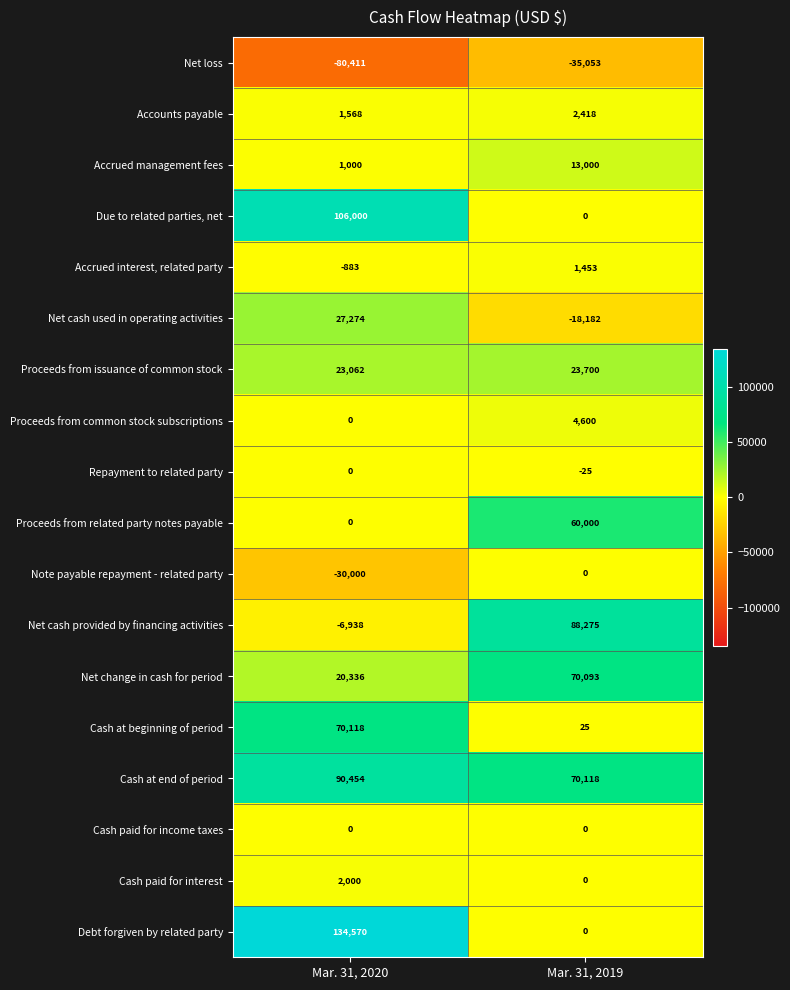

What is the smallest value displayed?

-80411